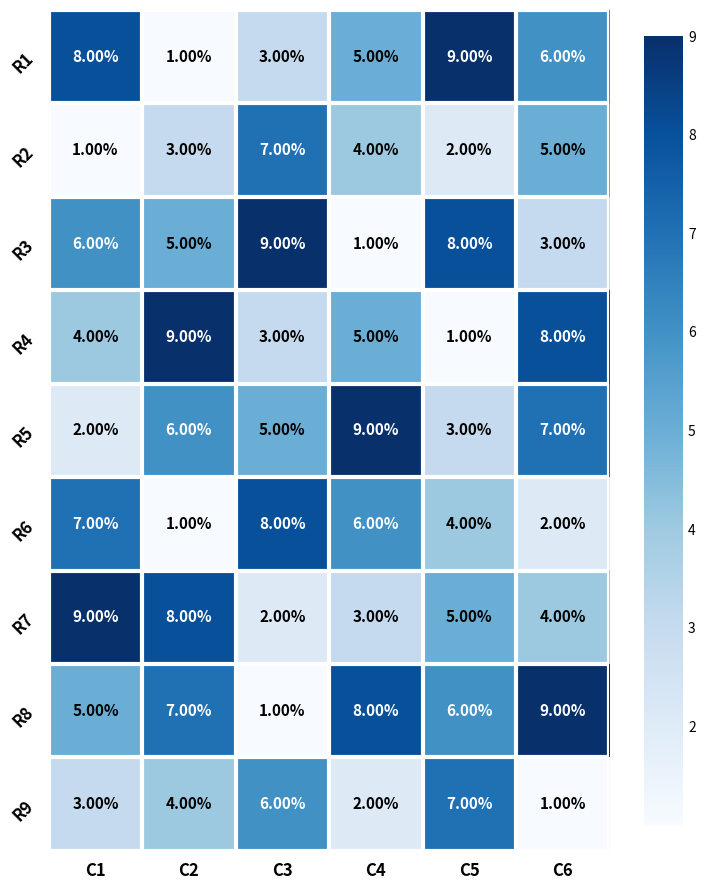

Rank the categories by R4 value from lowest to highest.

C5, C3, C1, C4, C6, C2